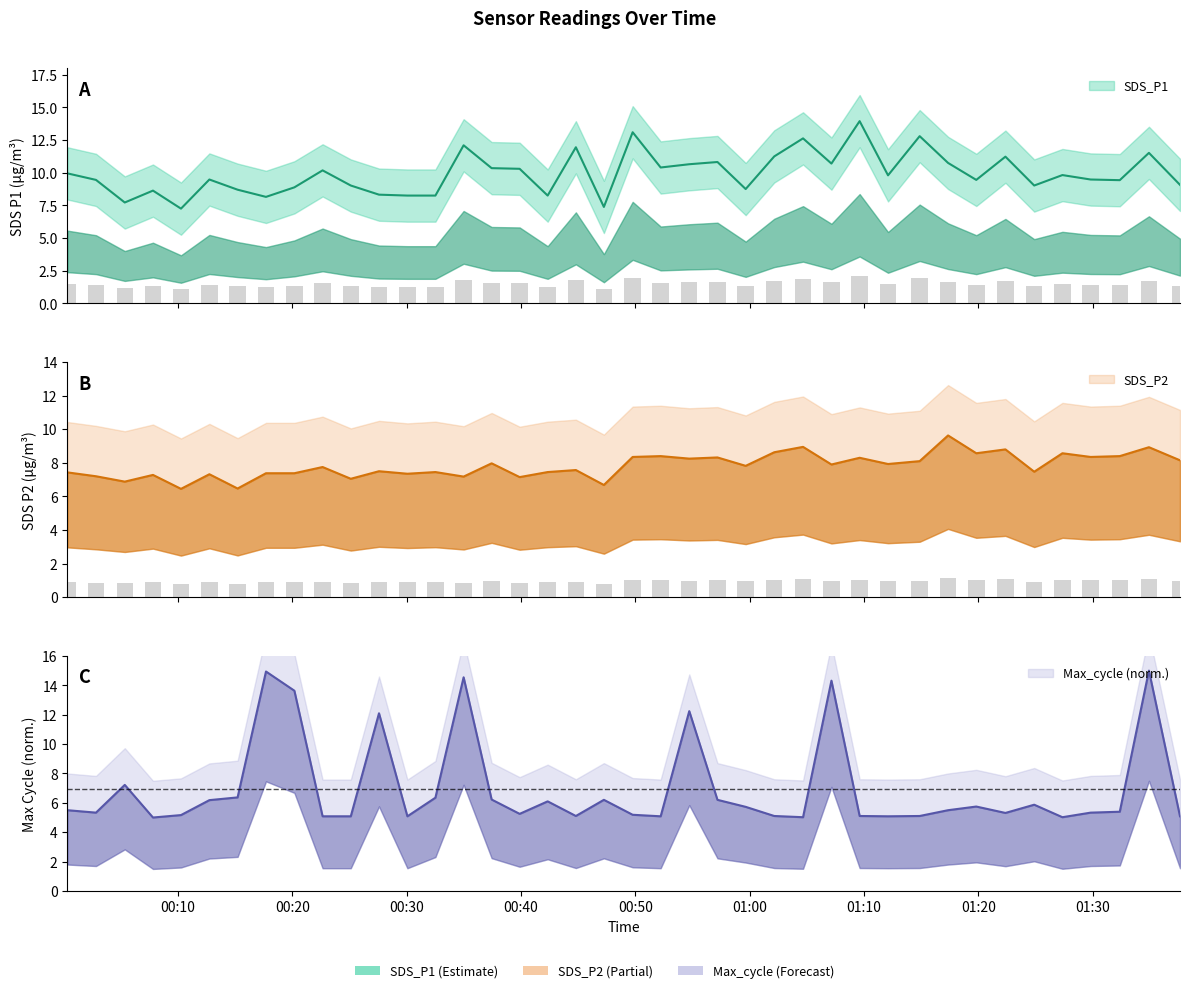

Are the bars grouped side by side (vs. stacked)?

Yes